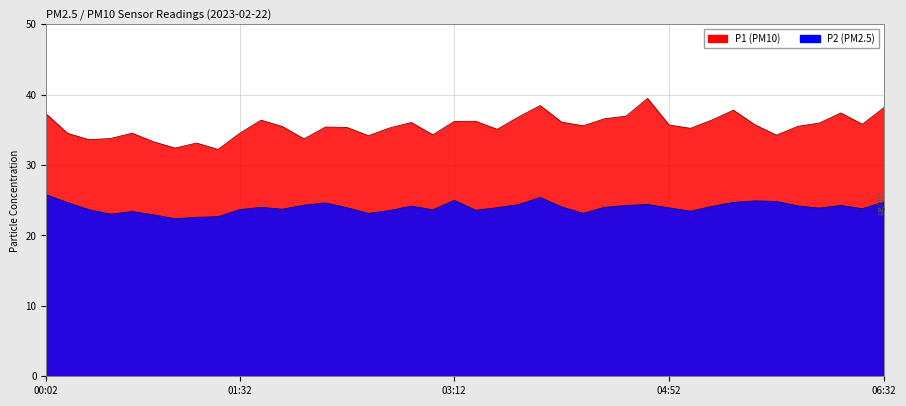

Count the number of categories in the chart.

40